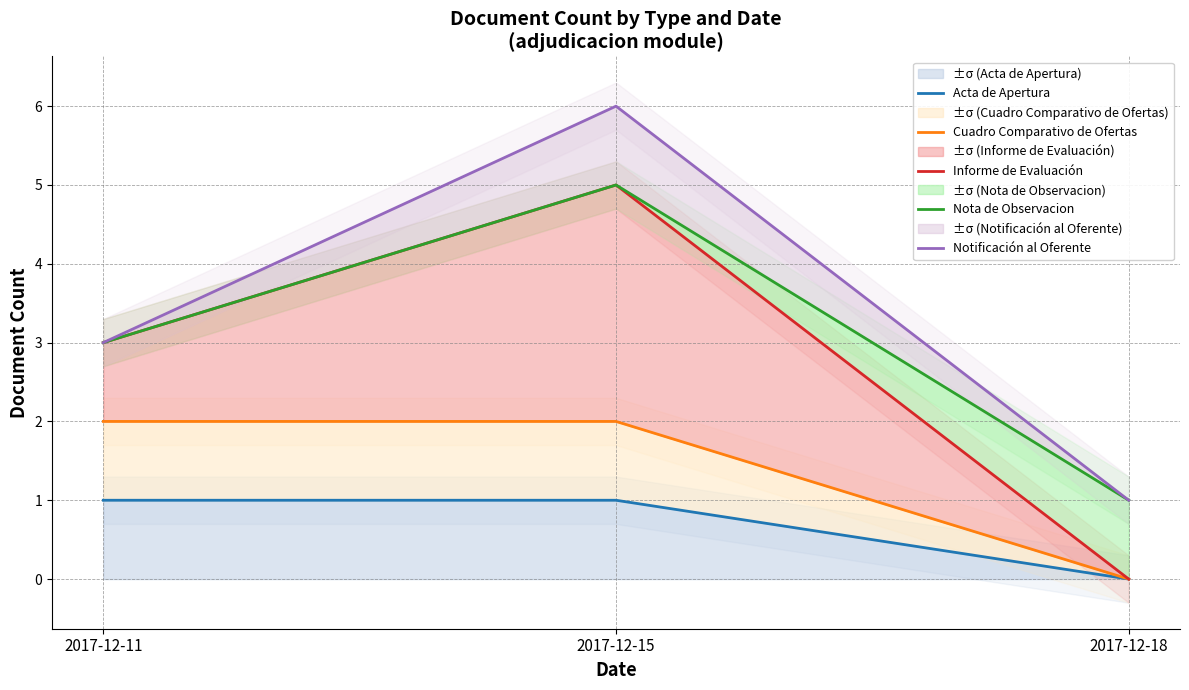

At which label does Notificación al Oferente reach its peak?

2017-12-15